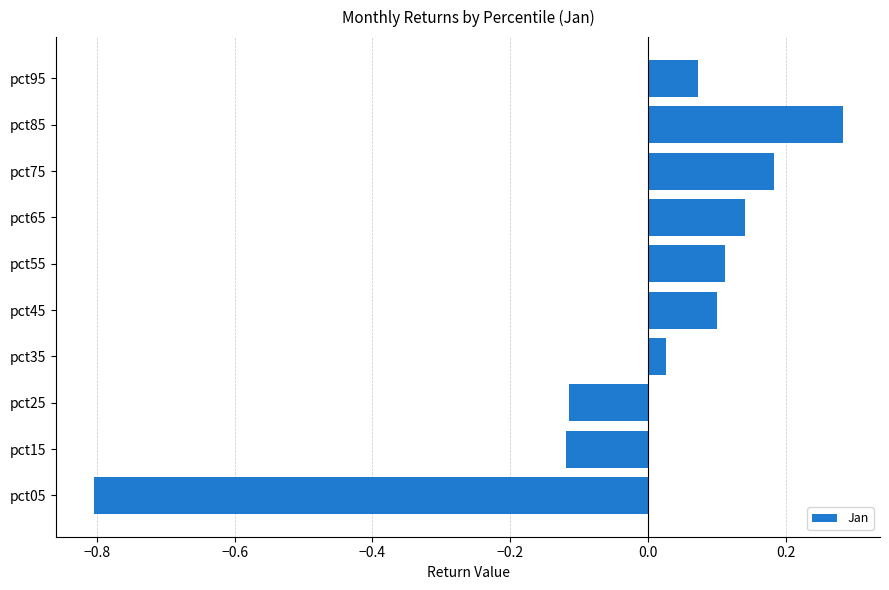

True or false: the data shows 0.0 at pct55.

False